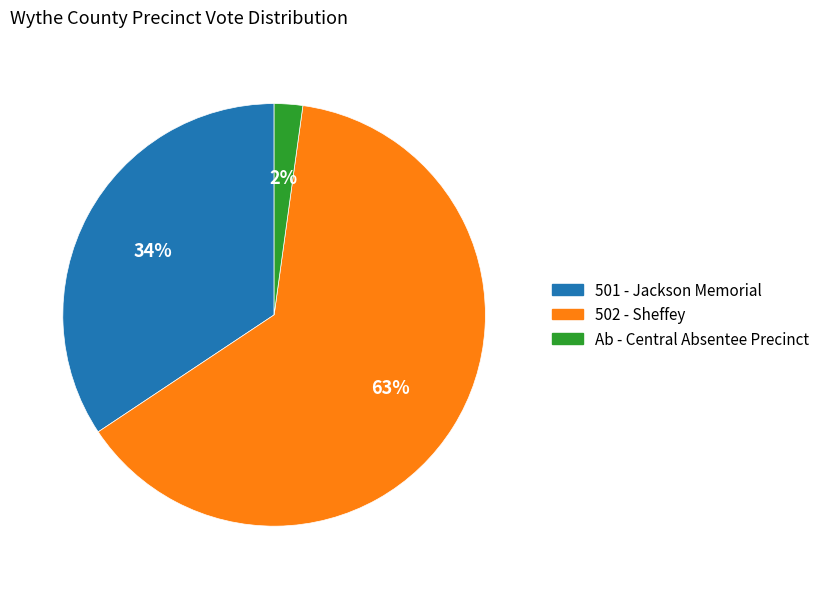

Is the sum of Ab - Central Absentee Precinct and 501 - Jackson Memorial greater than half?

No